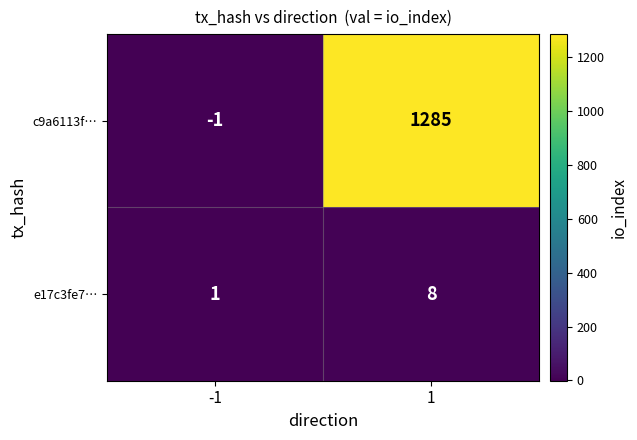

Is the value of e17c3fe7… at -1 greater than the value of c9a6113f… at -1?

Yes